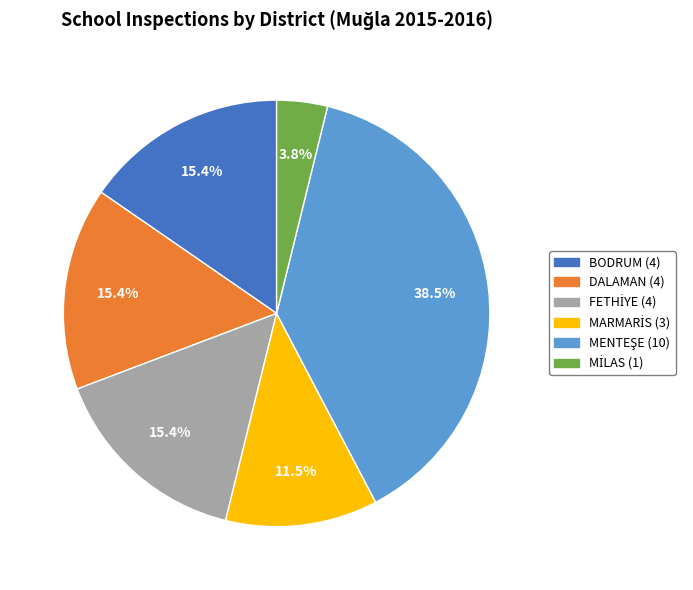

Does any single category account for the majority?

No